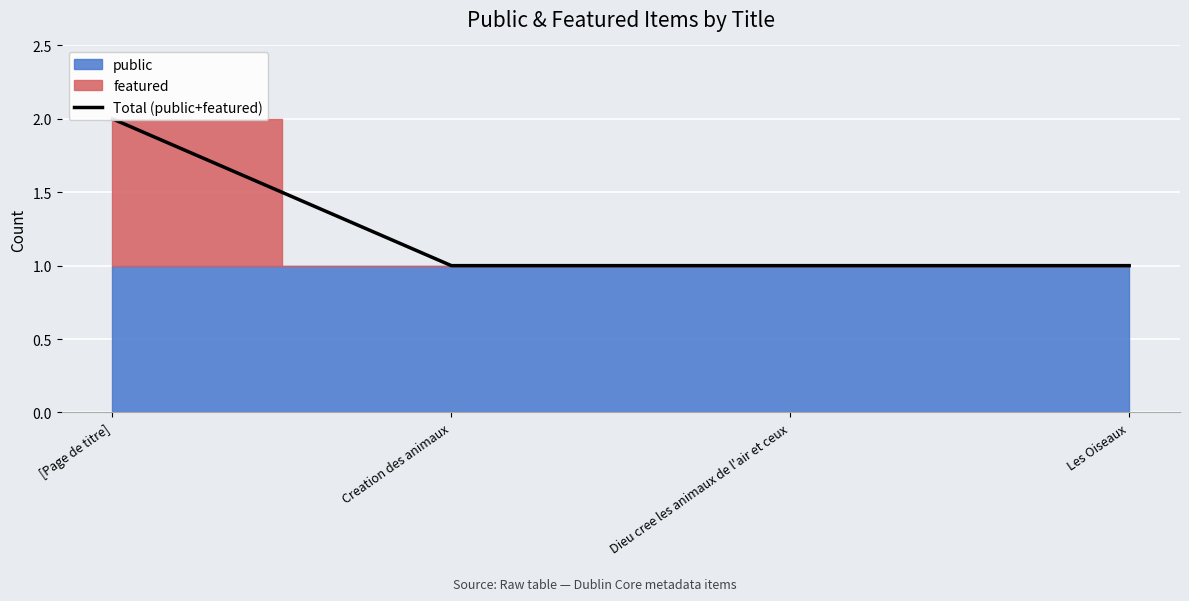

Which has a higher value, [Page de titre] or Dieu cree les animaux de l'air et ceux?

[Page de titre]